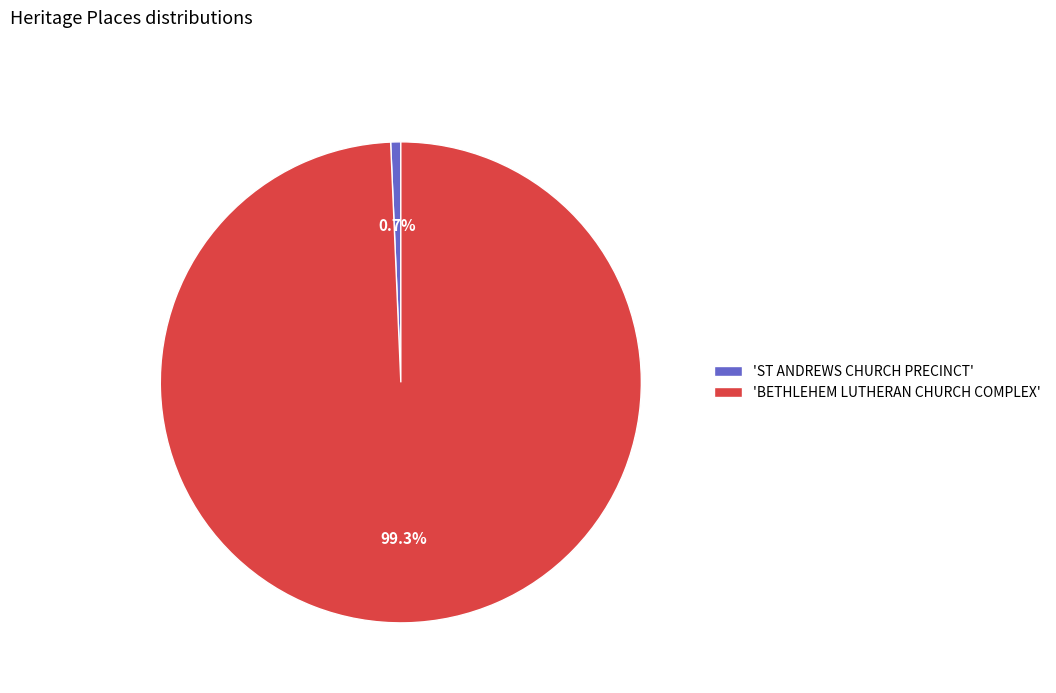

Between 'BETHLEHEM LUTHERAN CHURCH COMPLEX' and 'ST ANDREWS CHURCH PRECINCT', which is larger?

'BETHLEHEM LUTHERAN CHURCH COMPLEX'